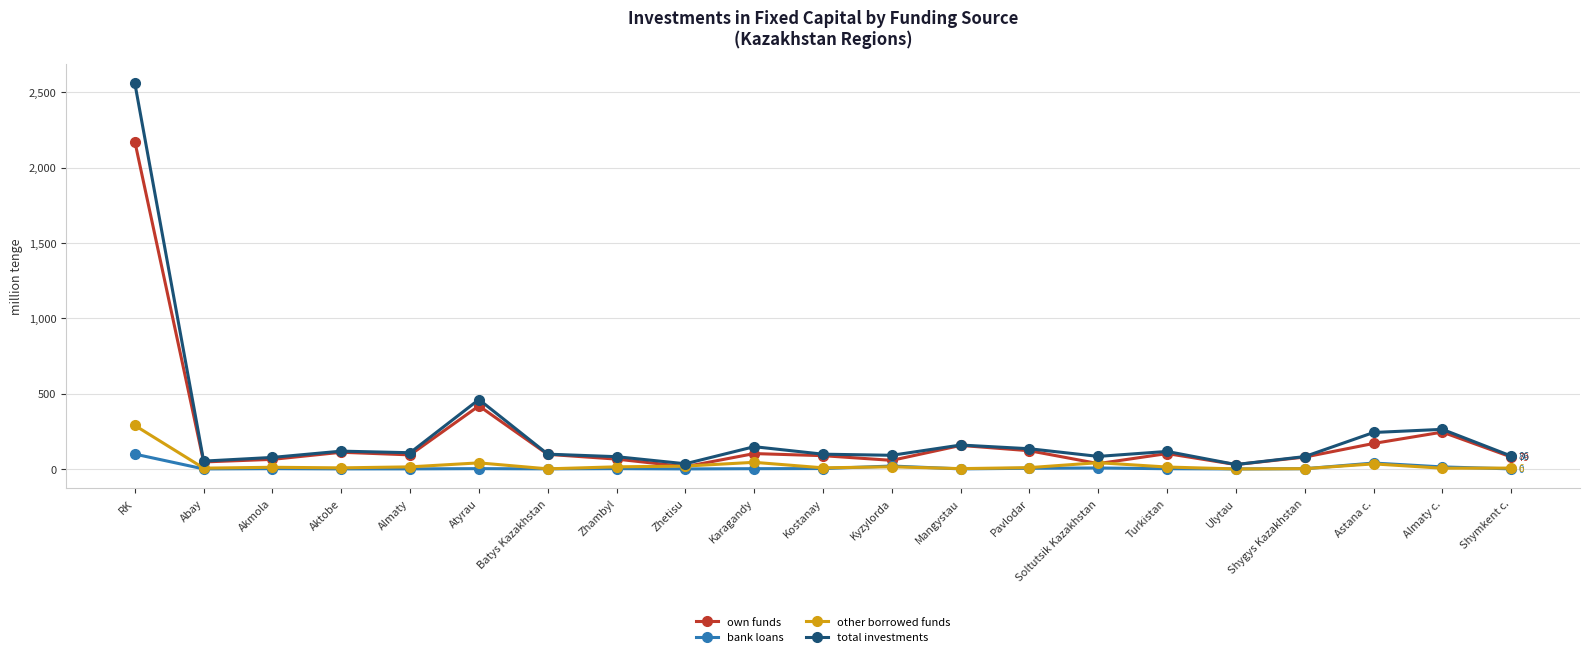

At which label does bank loans reach its peak?

RK